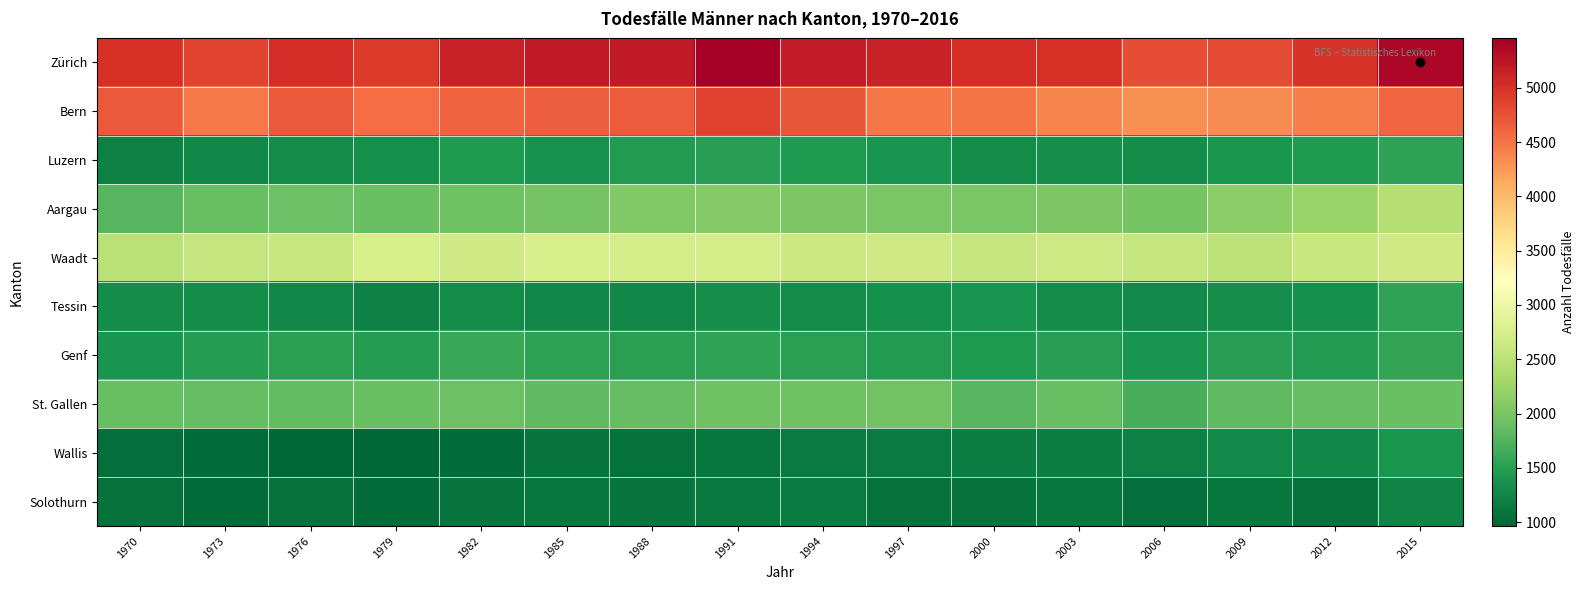

How many series are shown in this chart?

10